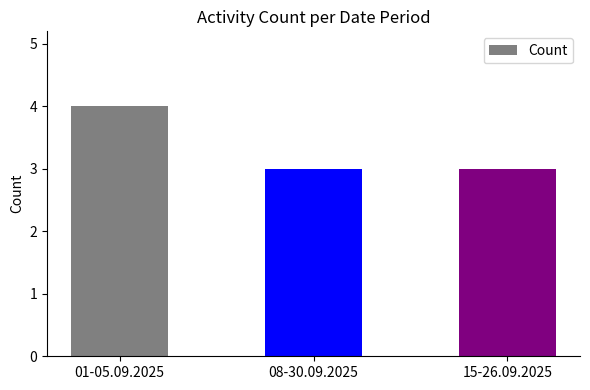

Count the number of data series in this chart.

1